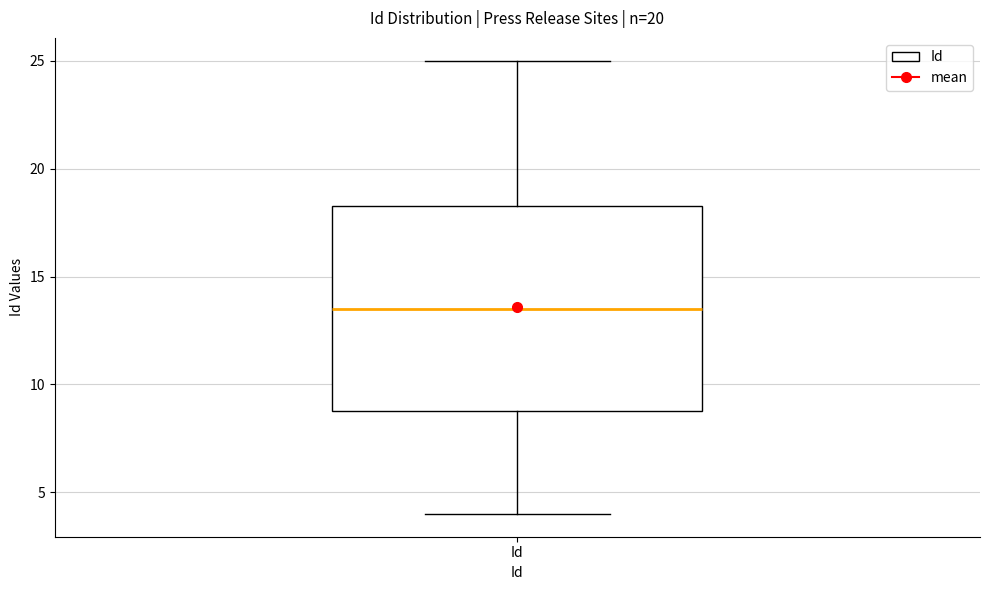

Read this box plot against the y-axis: the position of the median line, the range covered by the box, and the ends of both whiskers. The values are not printed on the chart, so give them approximately, as read against the axis.

median 13.5, box 9.0 to 18.5, whiskers 4.0 to 25.0